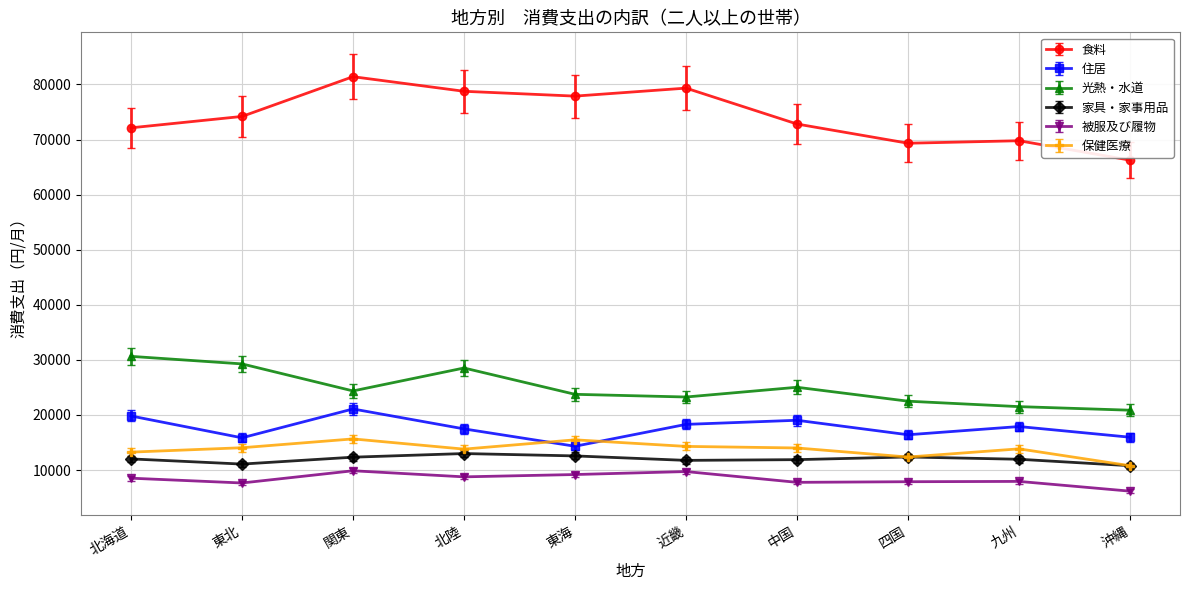

Rank the series at 中国 from highest to lowest value.

食料, 光熱・水道, 住居, 保健医療, 家具・家事用品, 被服及び履物